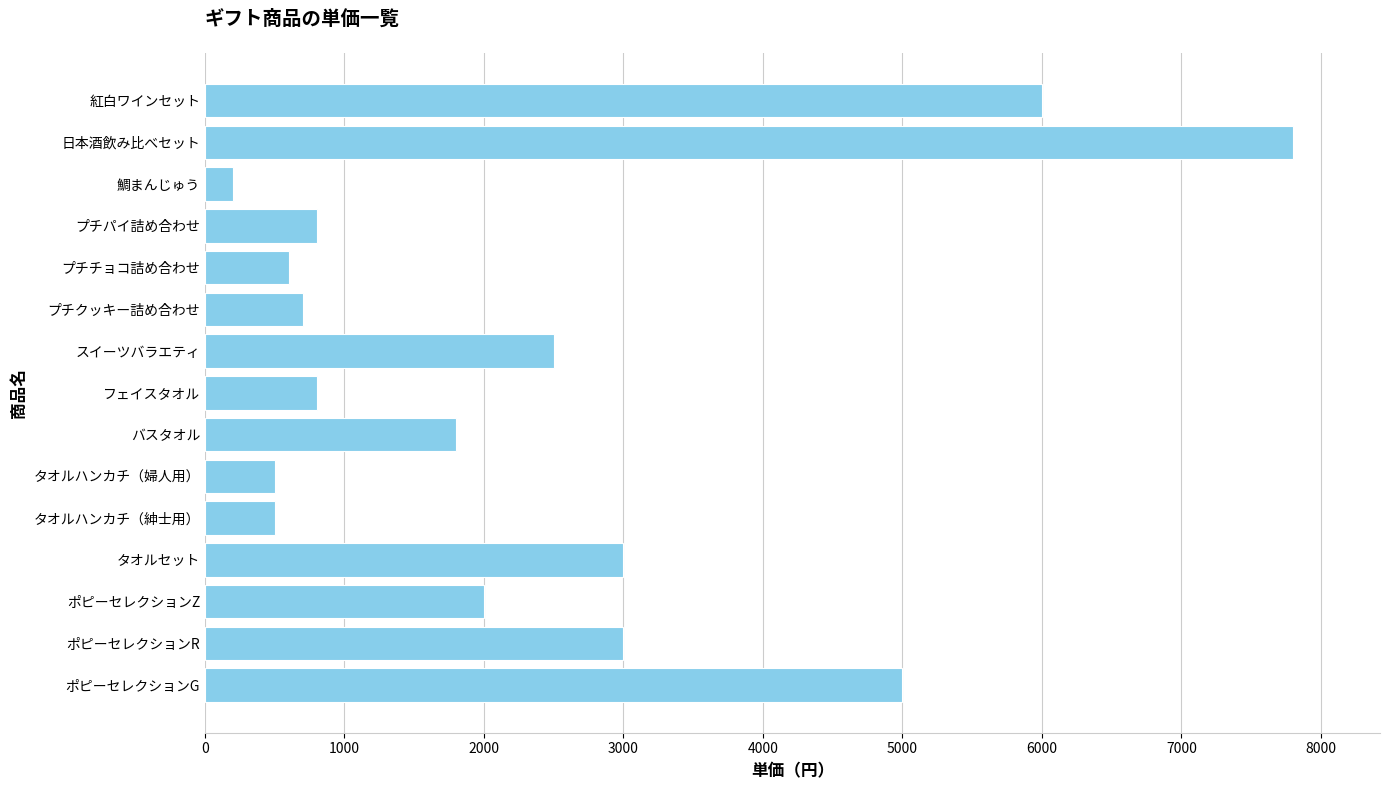

Reading bottom to top, list all the values displayed in this chart.

5000	3000	2000	3000	500	500	1800	800	2500	700	600	800	200	7800	6000